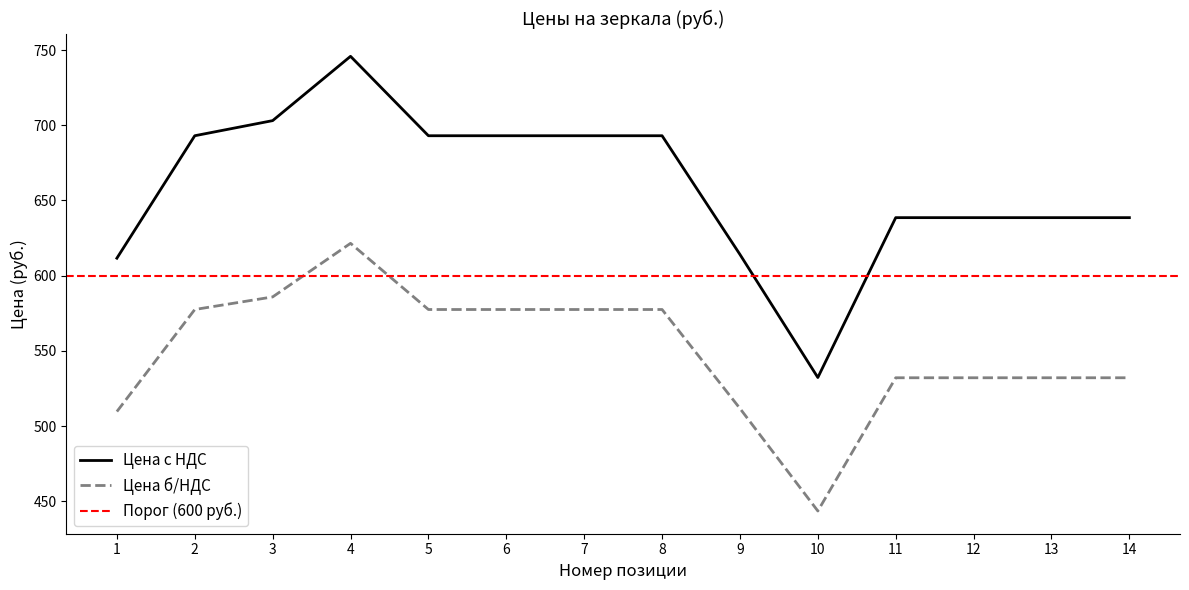

Count the number of categories in the chart.

14